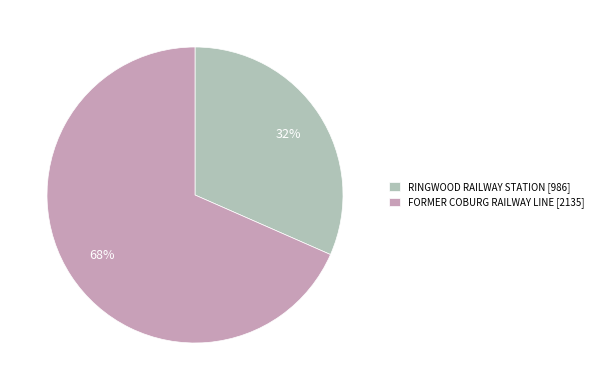

Is the sum of FORMER COBURG RAILWAY LINE [2135] and RINGWOOD RAILWAY STATION [986] greater than half?

Yes